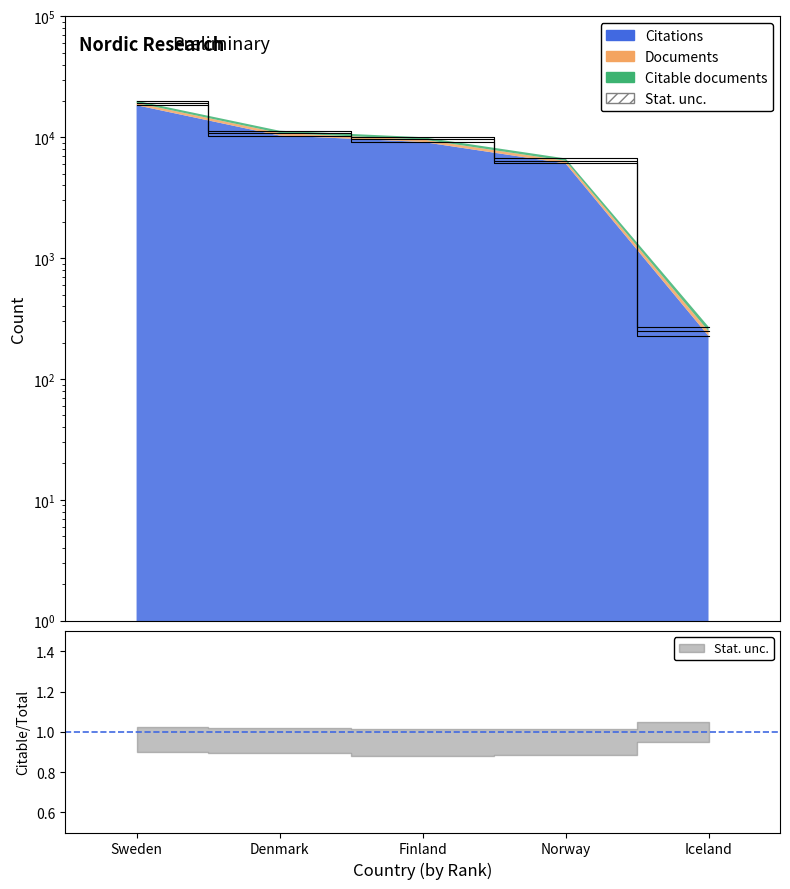

What are all the series names shown in the legend?

Documents, Citable documents, Citations